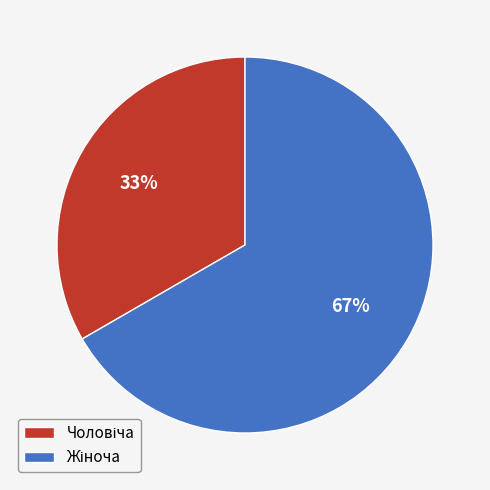

Does any single category account for the majority?

Yes